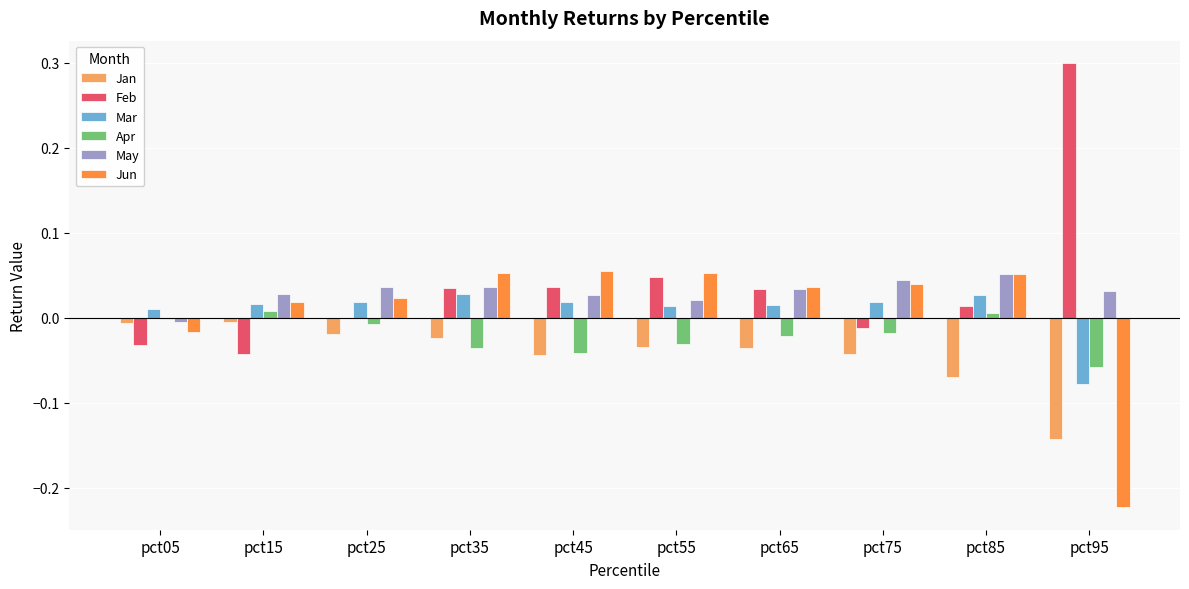

Which category has the highest value in the Feb series?

pct95